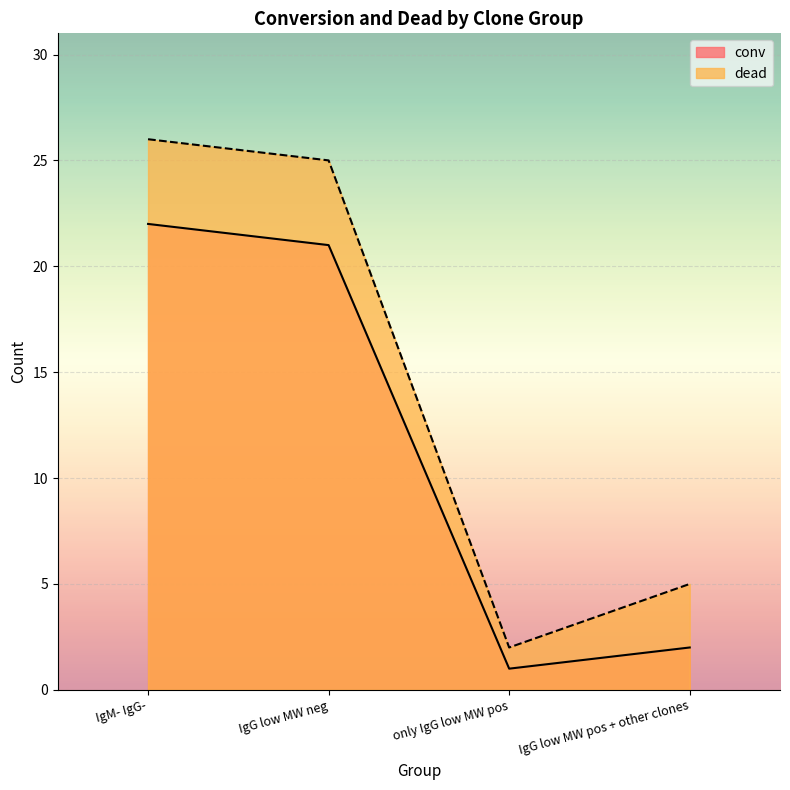

What is the difference between the highest and lowest values at IgM- IgG-?

4